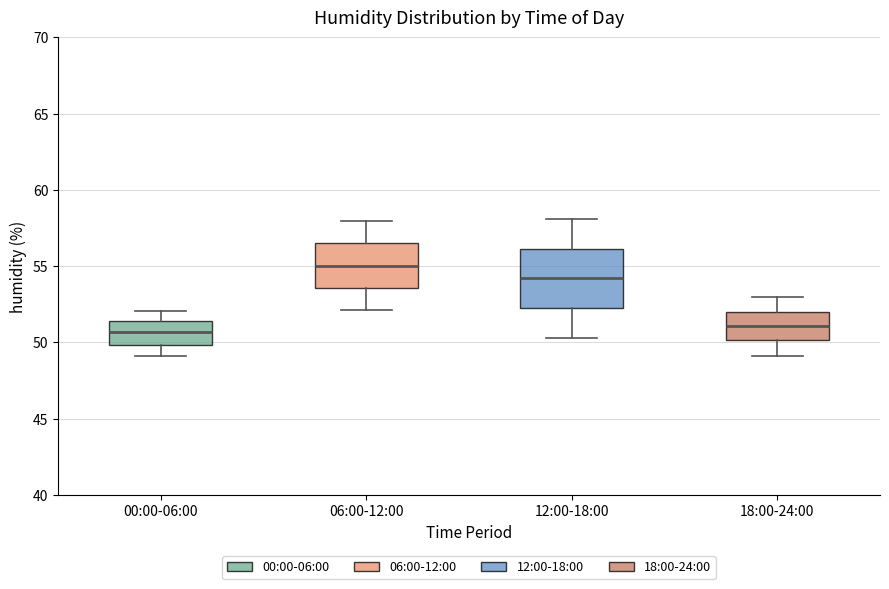

Reading left to right, read every box against the y-axis: the position of its median line, the range the box covers, and the ends of its whiskers. The values are not printed on the chart, so give them approximately, as read against the axis.

00:00-06:00: median 50.5, box 50.0 to 51.5, whiskers 49.0 to 52.0
06:00-12:00: median 55.0, box 53.5 to 56.5, whiskers 52.0 to 58.0
12:00-18:00: median 54.0, box 52.5 to 56.0, whiskers 50.5 to 58.0
18:00-24:00: median 51.0, box 50.0 to 52.0, whiskers 49.0 to 53.0